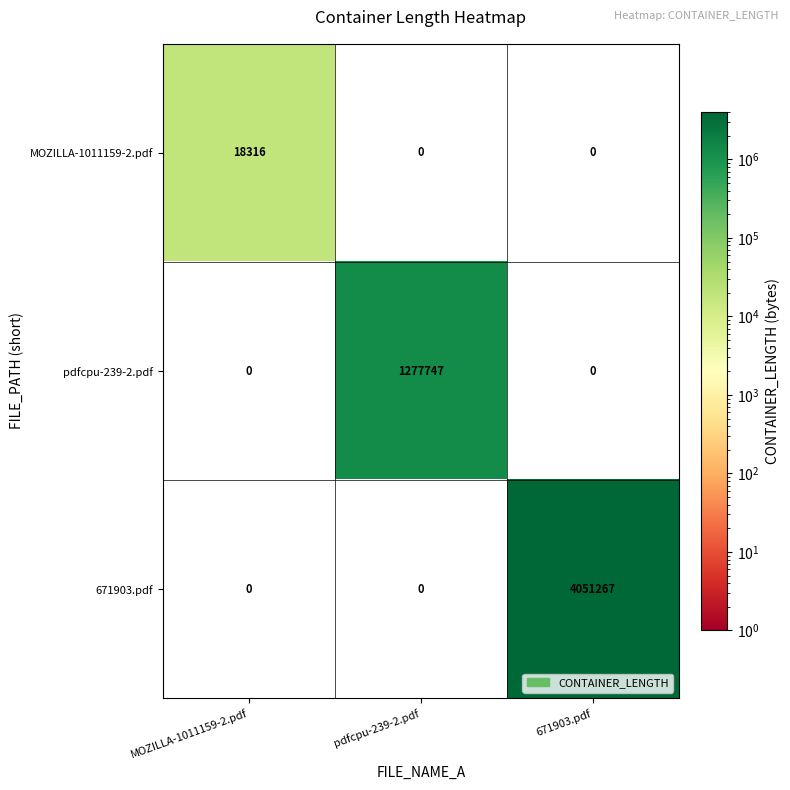

At how many categories does at least one series exceed 130401?

2